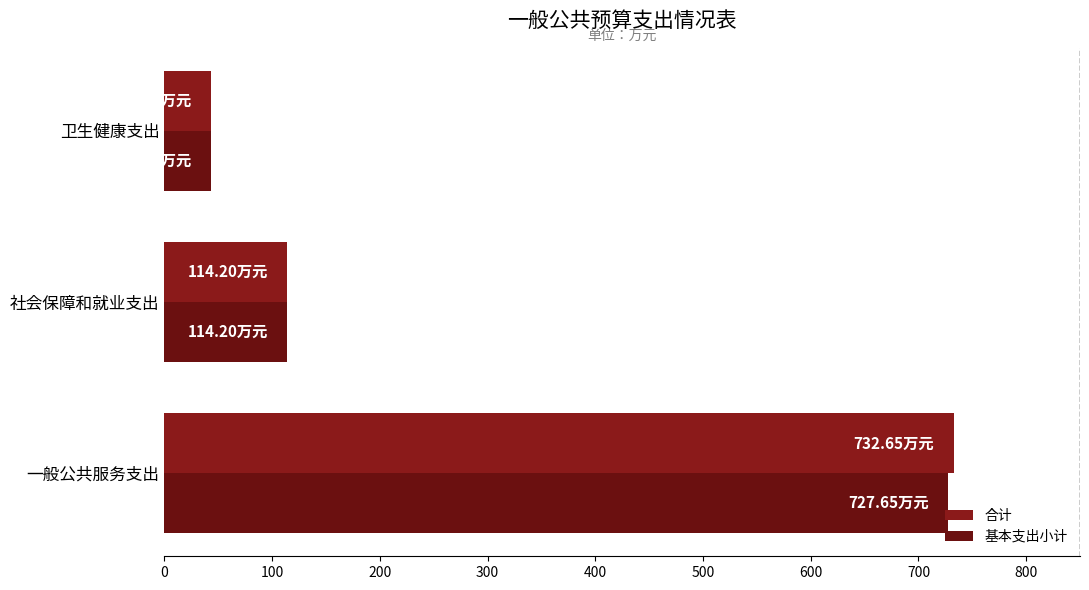

How many series are shown in this chart?

2